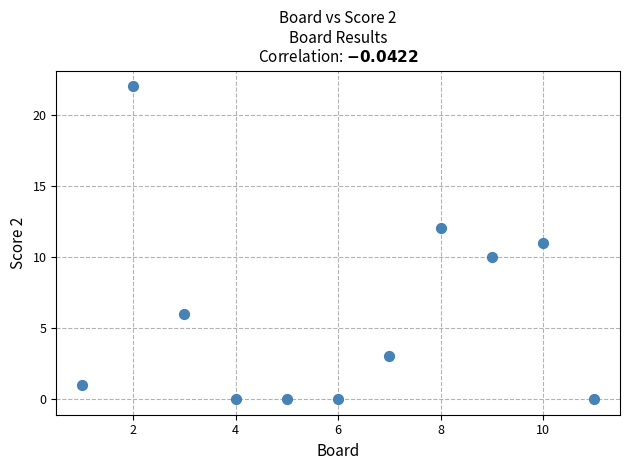

What is the average Y value?

6